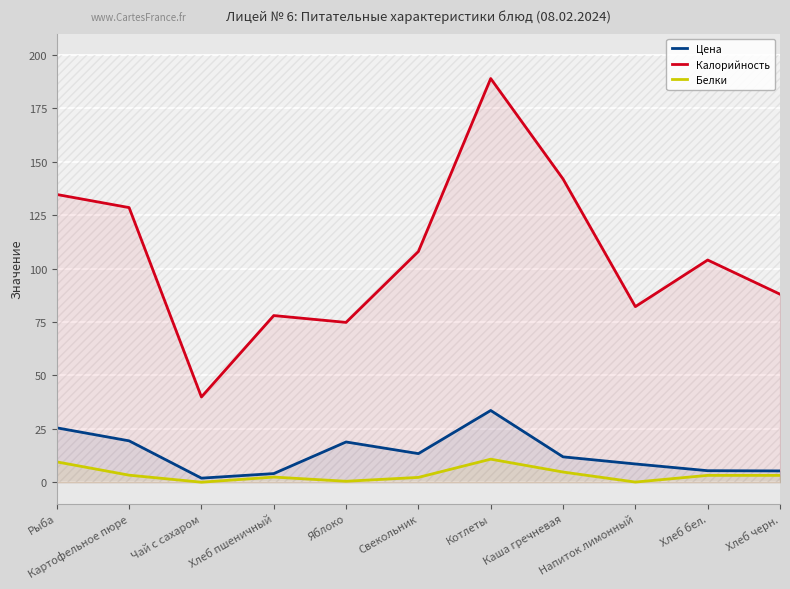

True or false: Калорийность and Цена intersect in this chart.

False